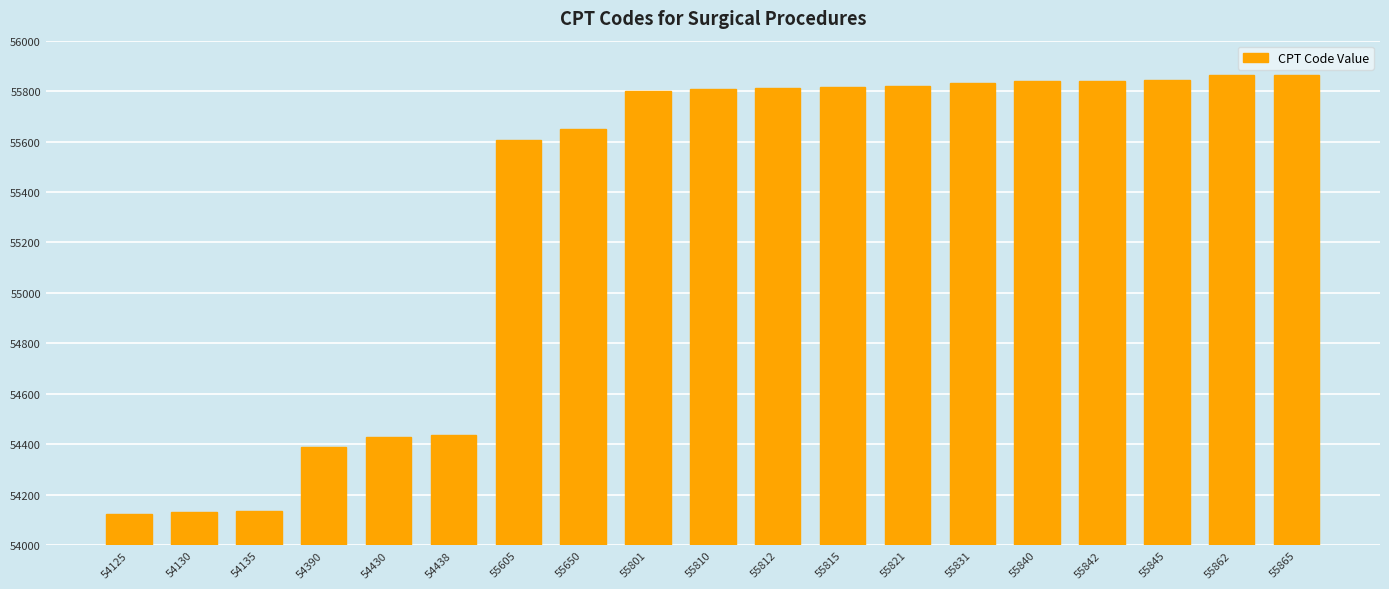

At which label is the value closest to 54995?

54438